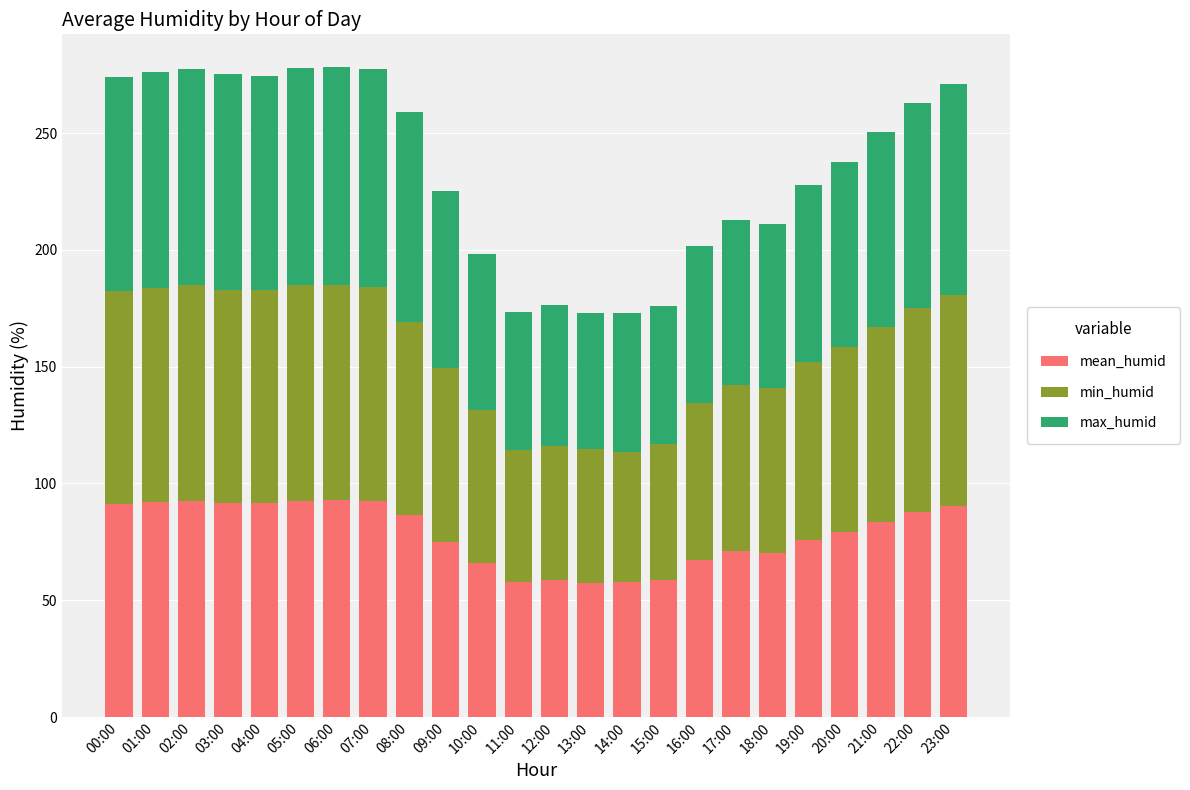

The mean_humid series shows 130.5 at 23:00. True or false?

False